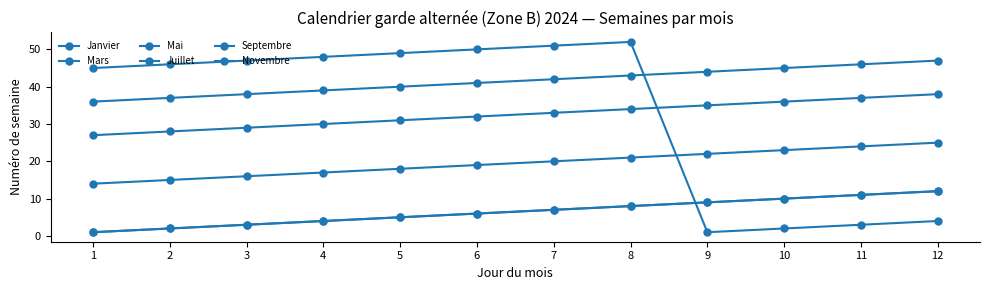

Reading left to right, extract all data points from this chart.

Janvier: 1	2	3	4	5	6	7	8	9	10	11	12
Mars: 1	2	3	4	5	6	7	8	9	10	11	12
Mai: 14	15	16	17	18	19	20	21	22	23	24	25
Juillet: 27	28	29	30	31	32	33	34	35	36	37	38
Septembre: 36	37	38	39	40	41	42	43	44	45	46	47
Novembre: 45	46	47	48	49	50	51	52	1	2	3	4